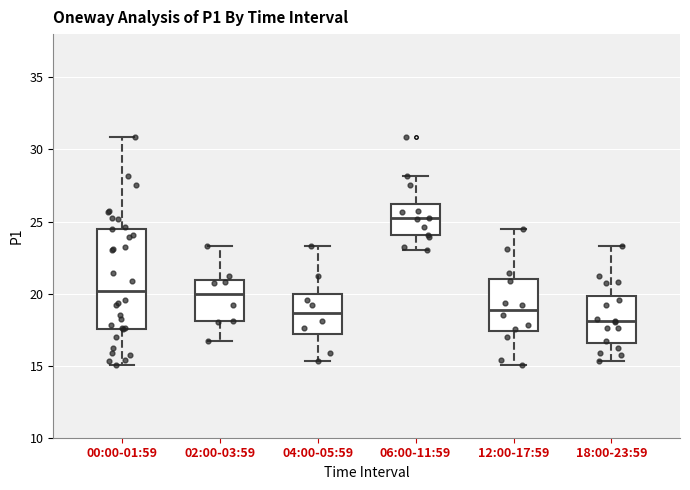

Reading left to right, read every box against the y-axis: the position of its median line, the range the box covers, and the ends of its whiskers. The values are not printed on the chart, so give them approximately, as read against the axis.

00:00-01:59: median 20.0, box 17.5 to 24.5, whiskers 15.0 to 31.0
02:00-03:59: median 20.0, box 18.0 to 21.0, whiskers 16.5 to 23.5
04:00-05:59: median 18.5, box 17.0 to 20.0, whiskers 15.5 to 23.5
06:00-11:59: median 25.0, box 24.0 to 26.0, whiskers 23.0 to 28.0
12:00-17:59: median 19.0, box 17.5 to 21.0, whiskers 15.0 to 24.5
18:00-23:59: median 18.0, box 16.5 to 20.0, whiskers 15.5 to 23.5